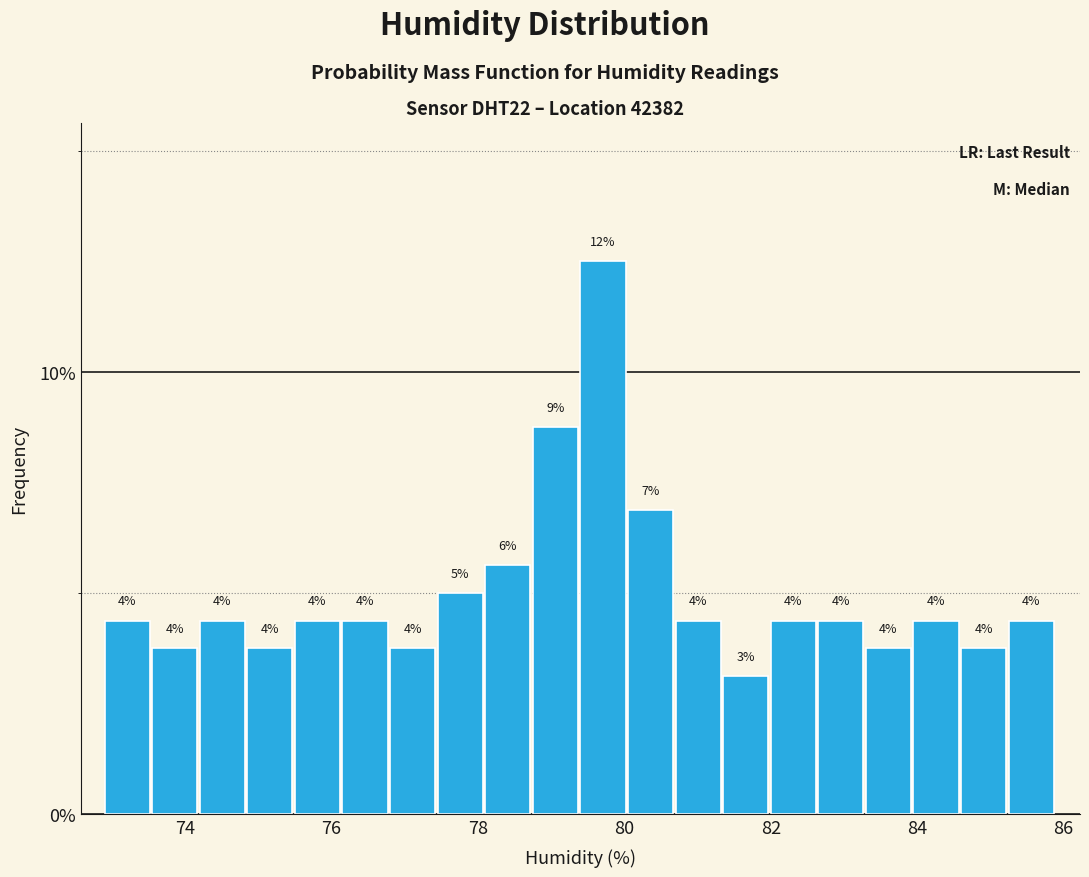

Around what value on the x-axis is the tallest bar? Give the approximate position of its centre, as read against the axis.

79.8